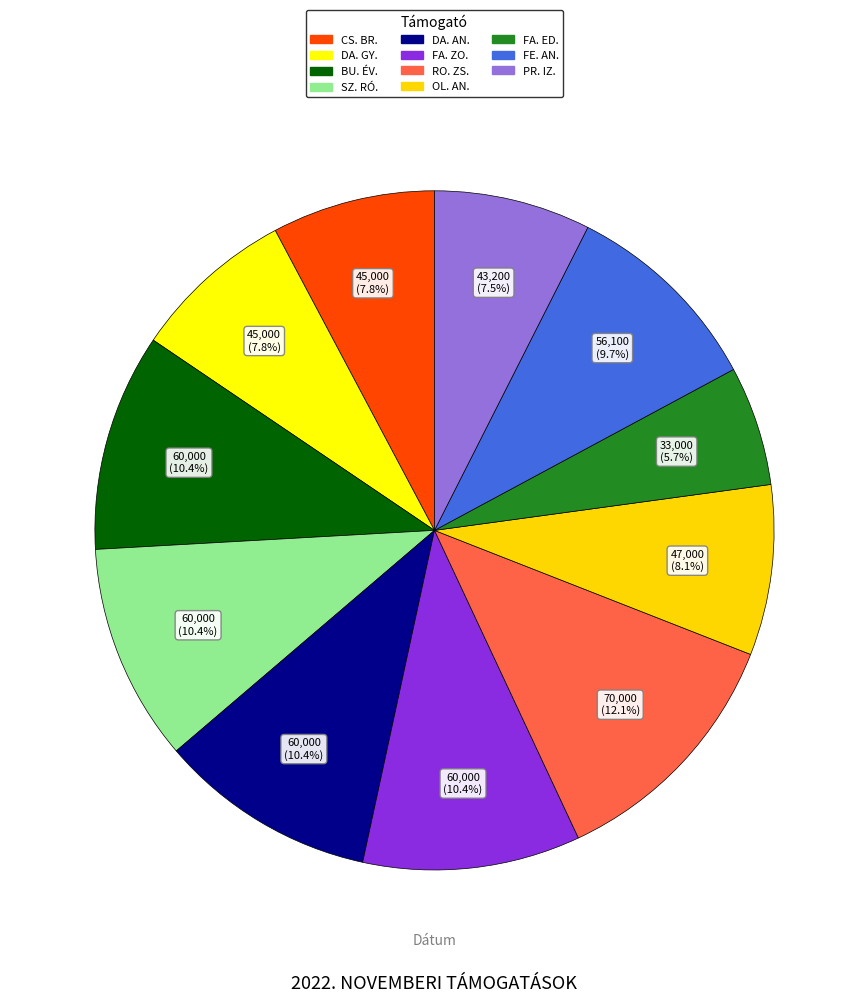

The SZ. RÓ. slice represents 1% of the pie. True or false?

False